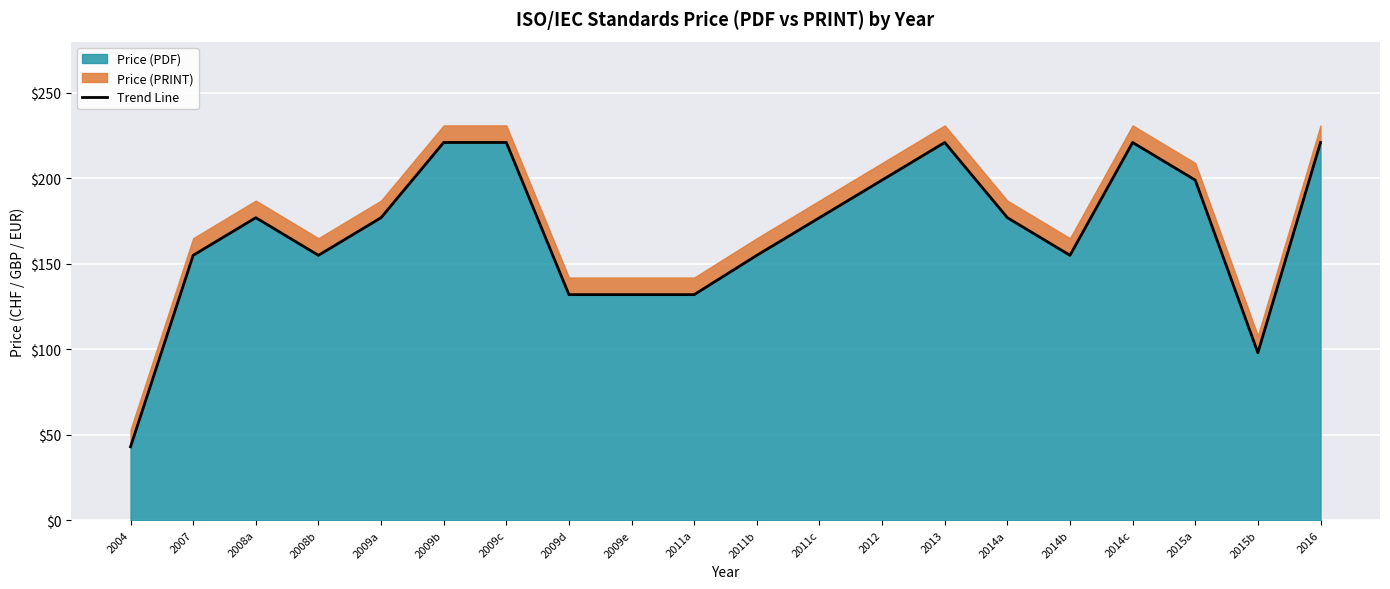

Between 2009e and 2004, which is larger?

2009e